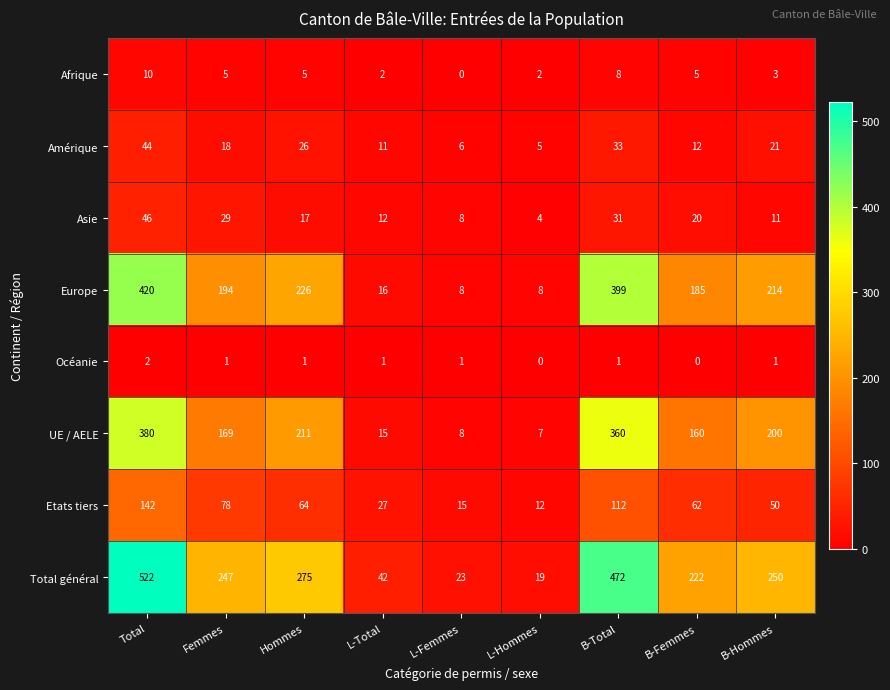

Count the number of categories in the chart.

9